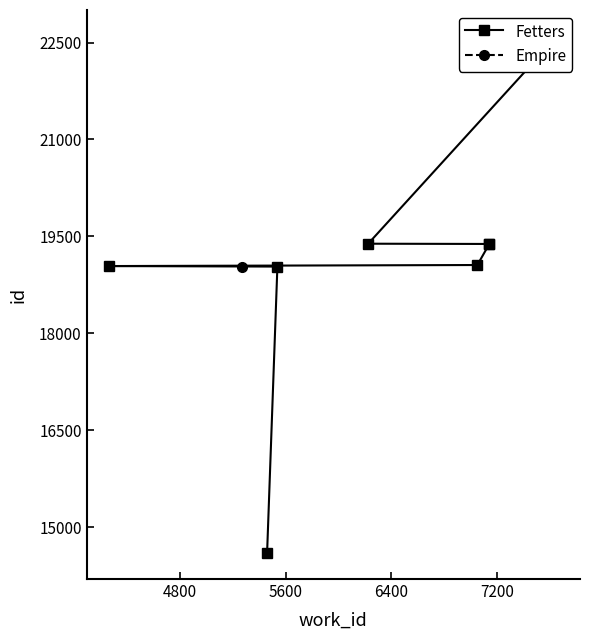

How many values are below 19377?

4